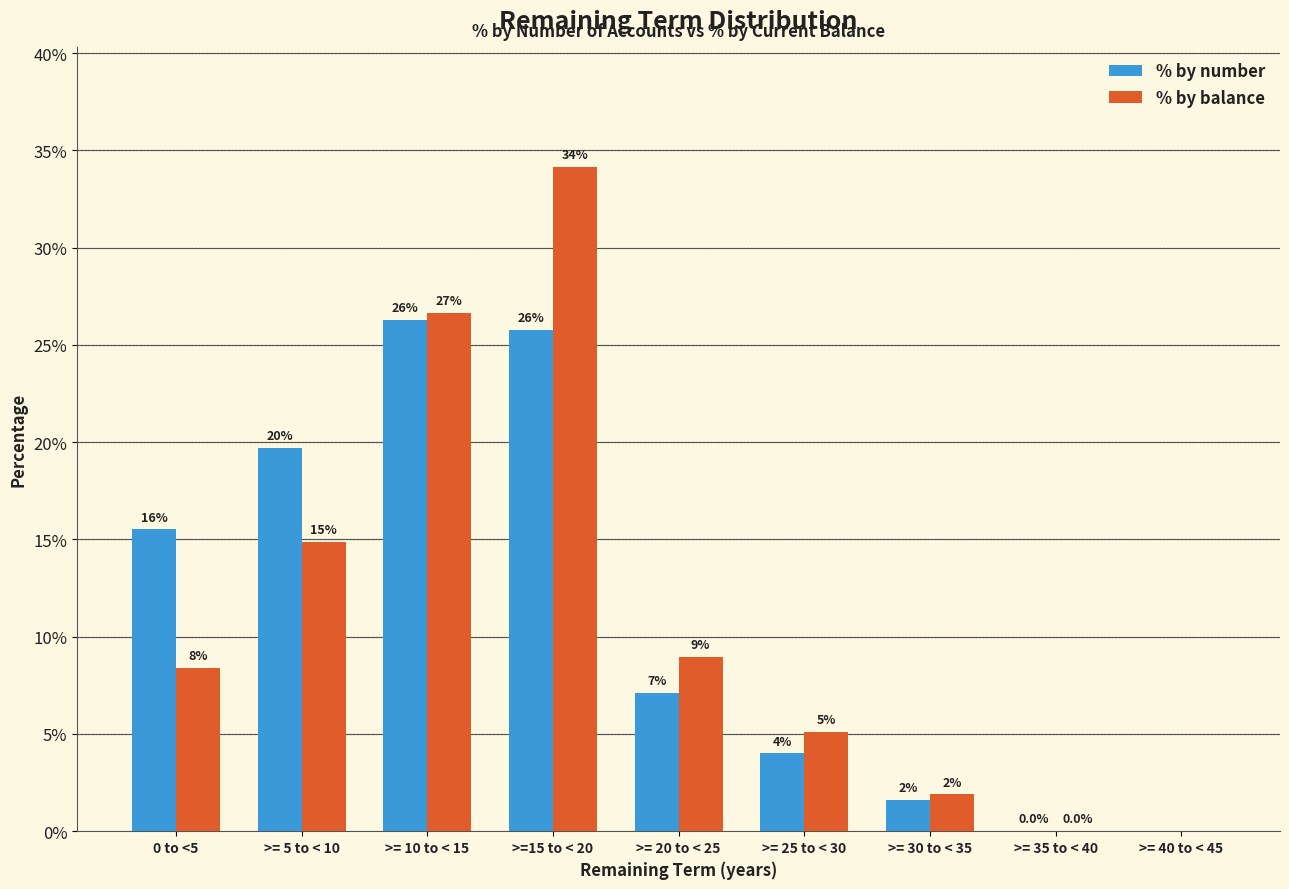

Which series has the largest range (max minus min)?

% by balance